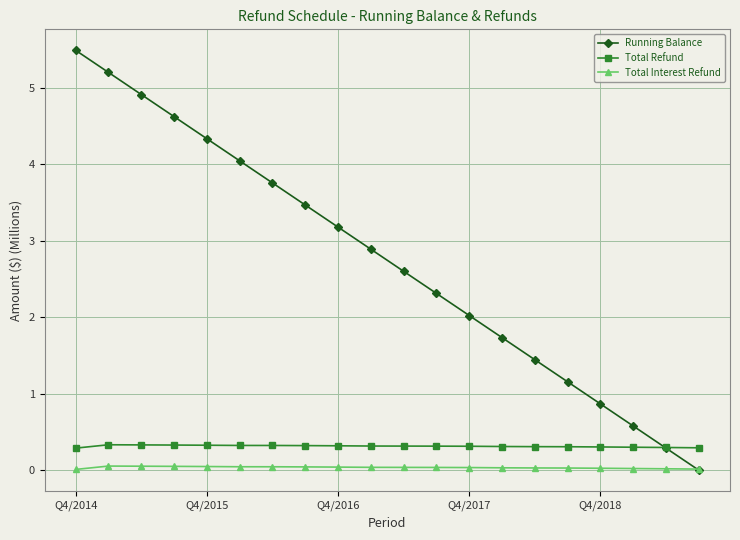

True or false: Total Interest Refund and Total Refund cross at least once.

False